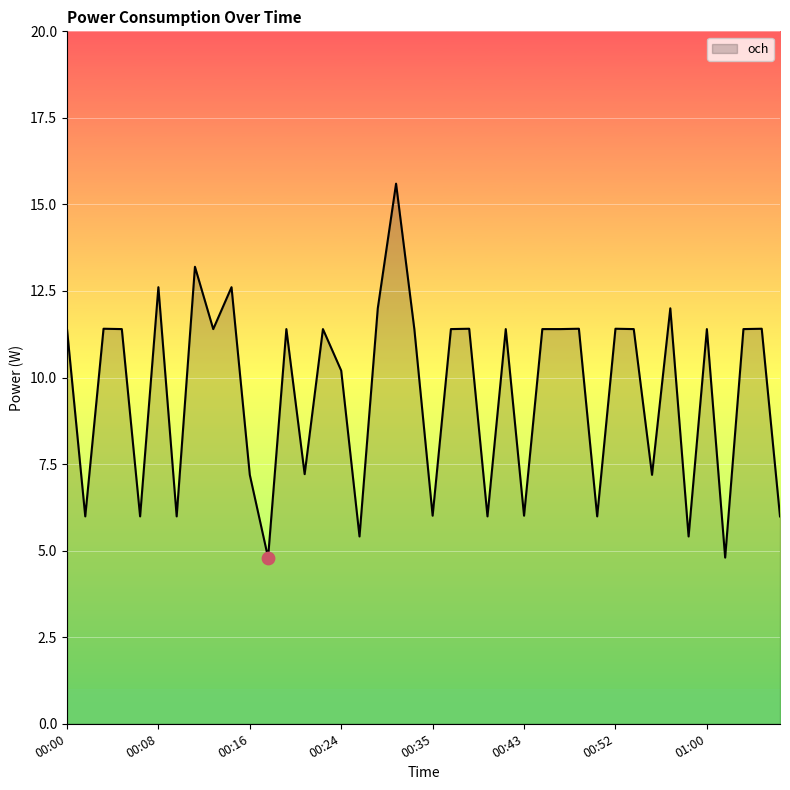

What is the smallest value displayed?

4.8